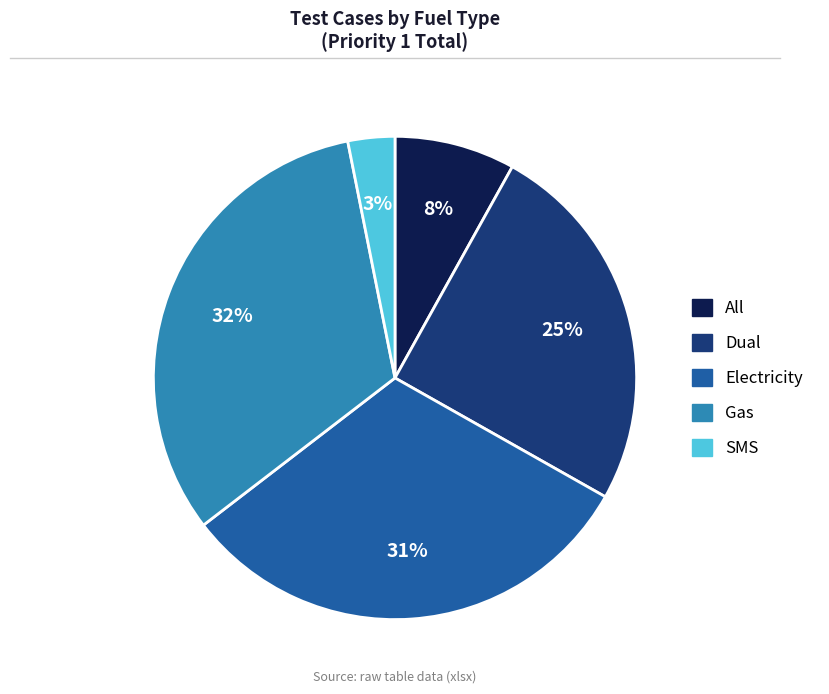

Combined, do Dual and Electricity account for over 50%?

Yes